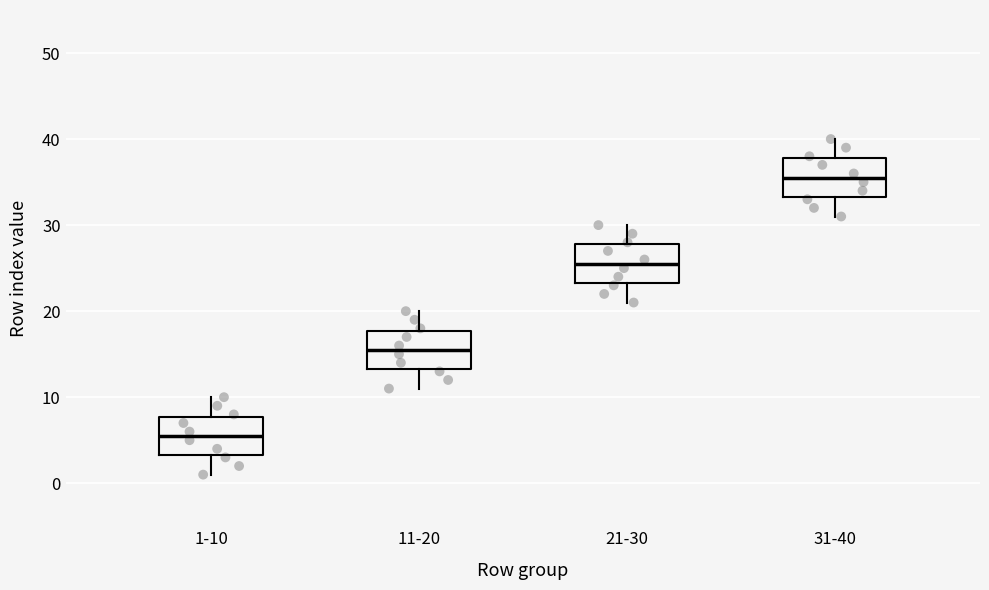

Reading left to right, transcribe this box plot: for each box, give where its median line is, the range the box spans, and where its two whiskers end, as read against the y-axis. The values are not printed on the chart, so give them approximately, as read against the axis.

1-10: median 6, box 3 to 8, whiskers 1 to 10
11-20: median 16, box 13 to 18, whiskers 11 to 20
21-30: median 26, box 23 to 28, whiskers 21 to 30
31-40: median 36, box 33 to 38, whiskers 31 to 40